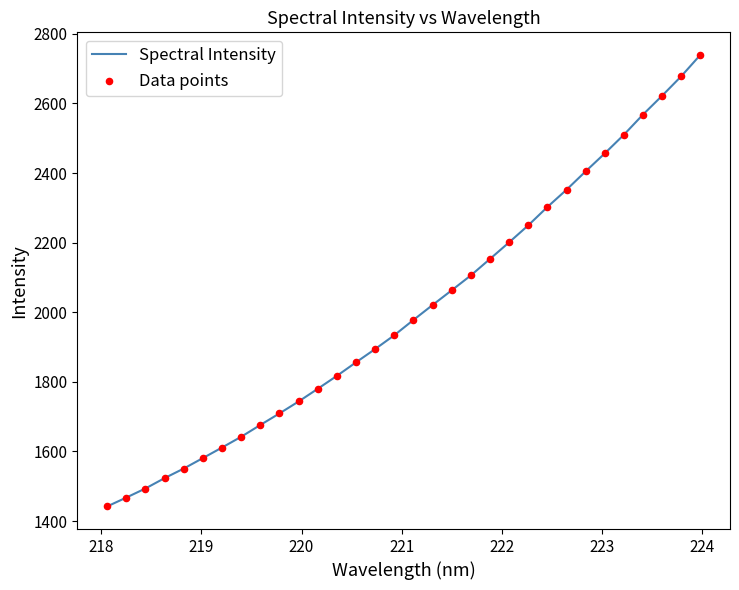

What is the minimum value shown in the chart?

1442.0